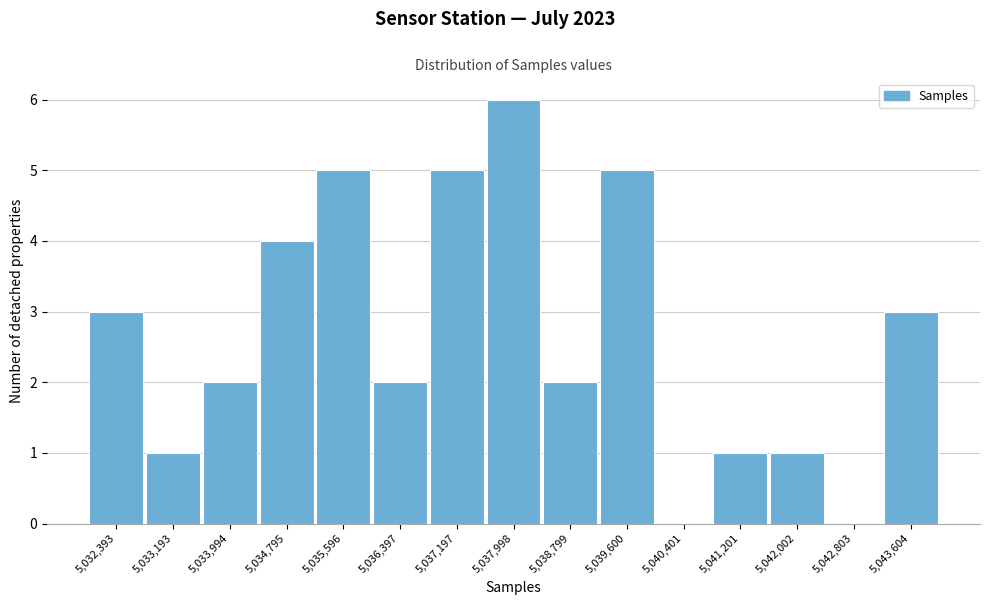

Reading left to right, list all the values displayed in this chart.

5,032,393=3	5,033,193=1	5,033,994=2	5,034,795=4	5,035,596=5	5,036,397=2	5,037,197=5	5,037,998=6	5,038,799=2	5,039,600=5	5,040,401=0	5,041,201=1	5,042,002=1	5,042,803=0	5,043,604=3